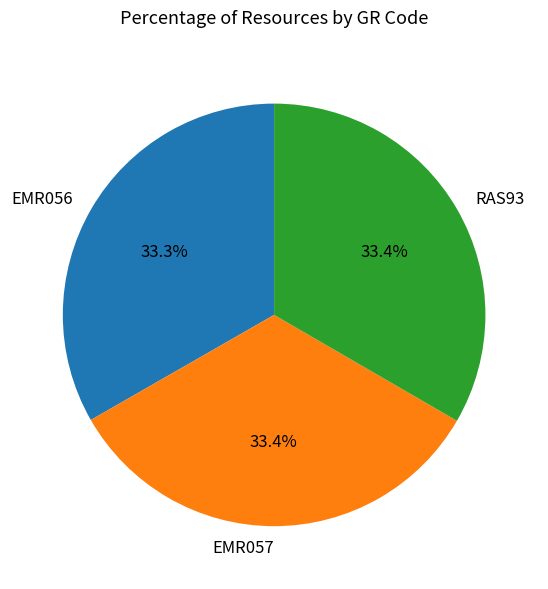

Is there a majority slice in this chart?

No